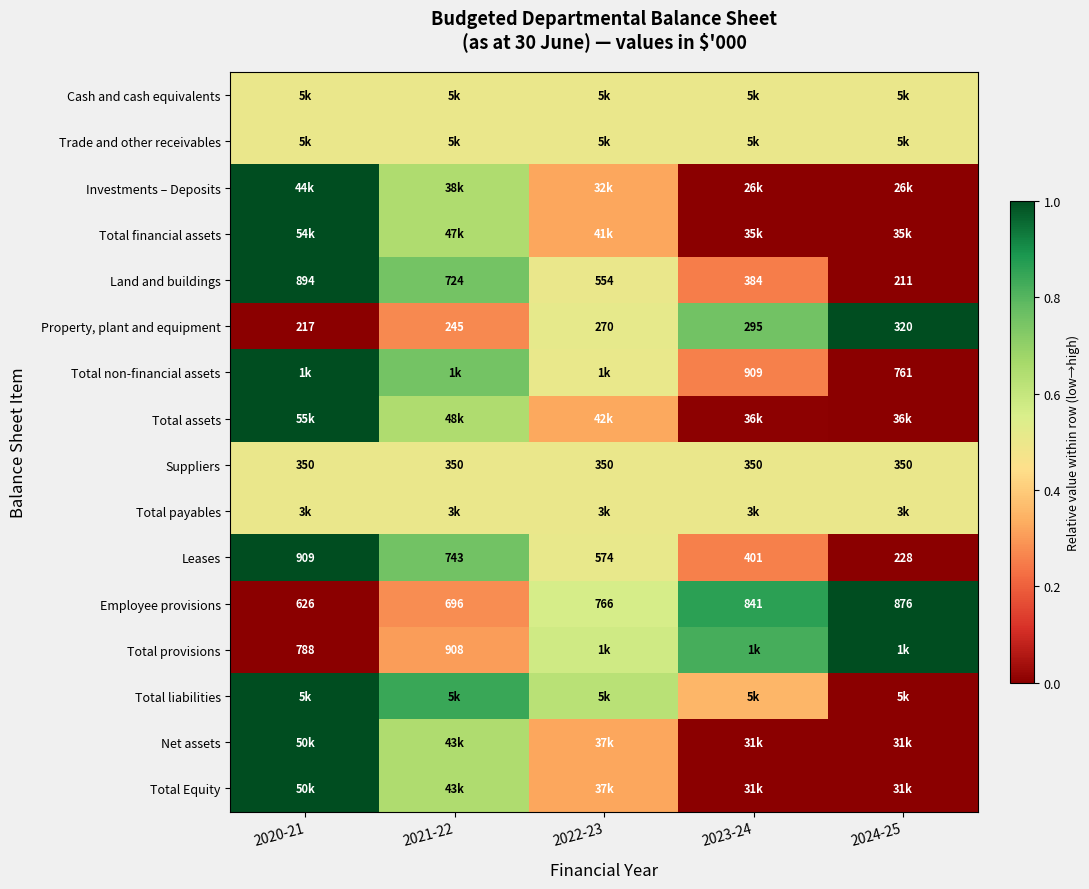

Is the value of Employee provisions at 2023-24 greater than the value of Property, plant and equipment at 2022-23?

Yes